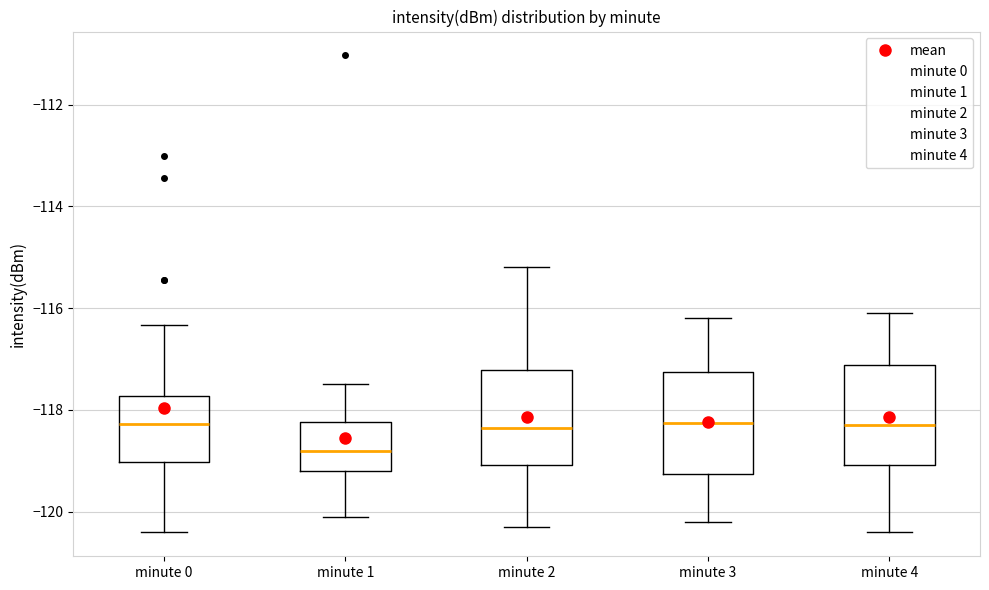

Reading left to right, read every box against the y-axis: the position of its median line, the range the box covers, and the ends of its whiskers. The values are not printed on the chart, so give them approximately, as read against the axis.

minute 0: median -118.2, box -119.0 to -117.8, whiskers -120.4 to -116.4
minute 1: median -118.8, box -119.2 to -118.2, whiskers -120.0 to -117.4
minute 2: median -118.4, box -119.0 to -117.2, whiskers -120.2 to -115.2
minute 3: median -118.2, box -119.2 to -117.2, whiskers -120.2 to -116.2
minute 4: median -118.2, box -119.0 to -117.2, whiskers -120.4 to -116.0